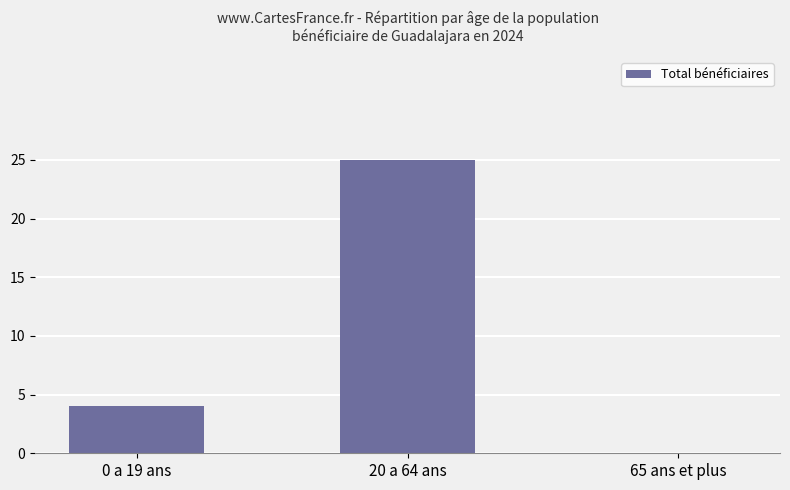

Count the number of categories in the chart.

3